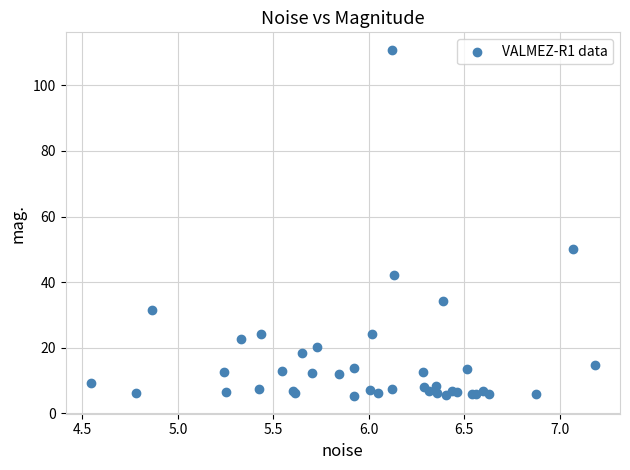

What Y value in the scatter plot is closest to 58?

50.2